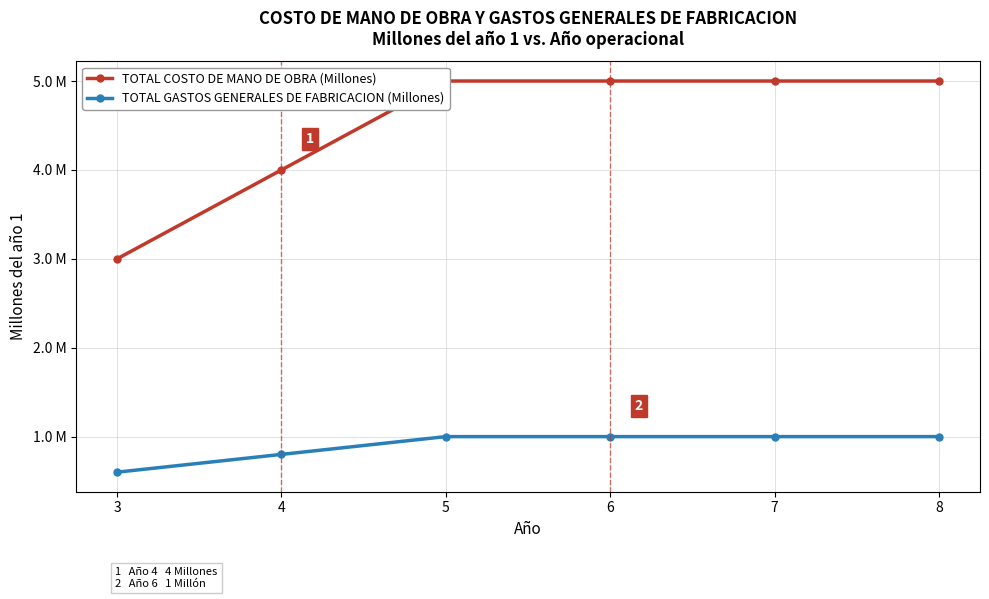

Which series has the largest total across all categories?

TOTAL COSTO DE MANO DE OBRA (Millones)